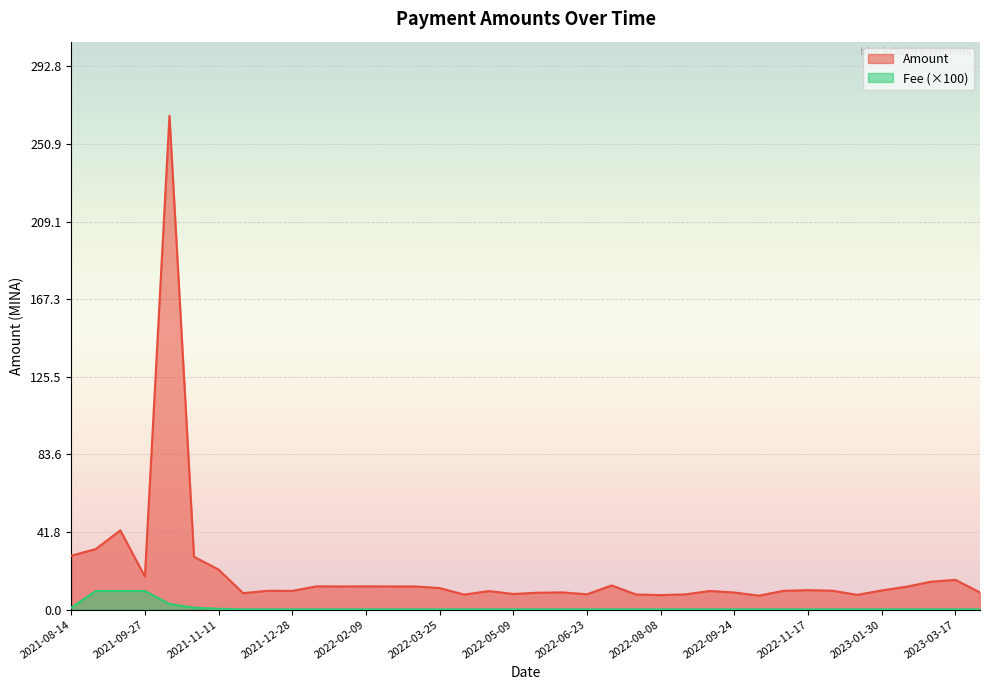

True or false: Amount and Fee cross at least once.

False